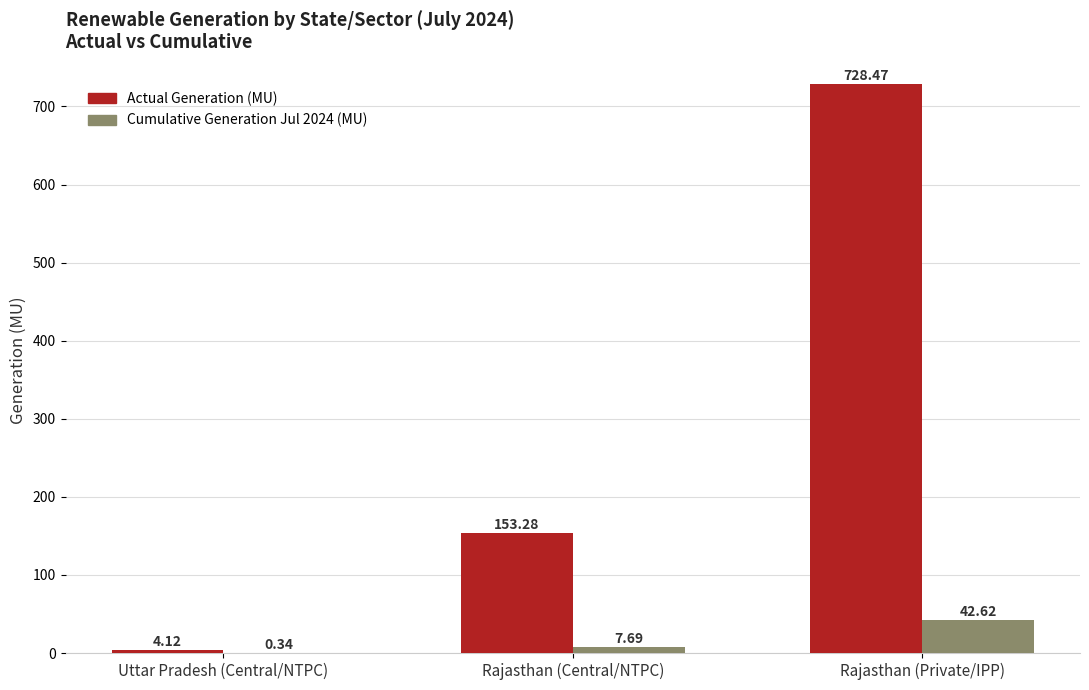

At which label is Actual Generation (MU) closest to 366?

Rajasthan (Central/NTPC)